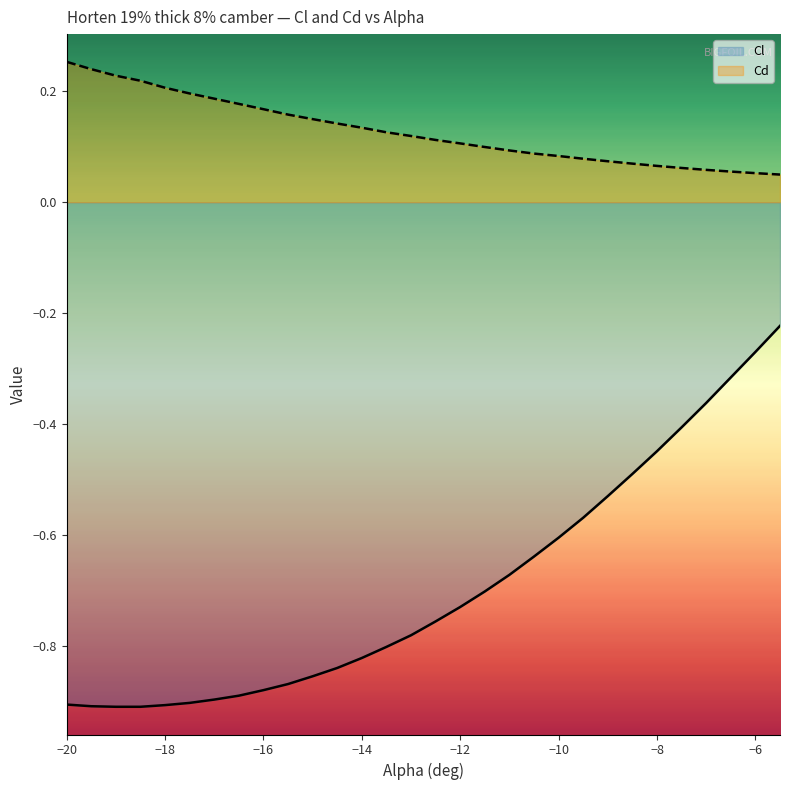

True or false: Cl and Cd intersect in this chart.

False